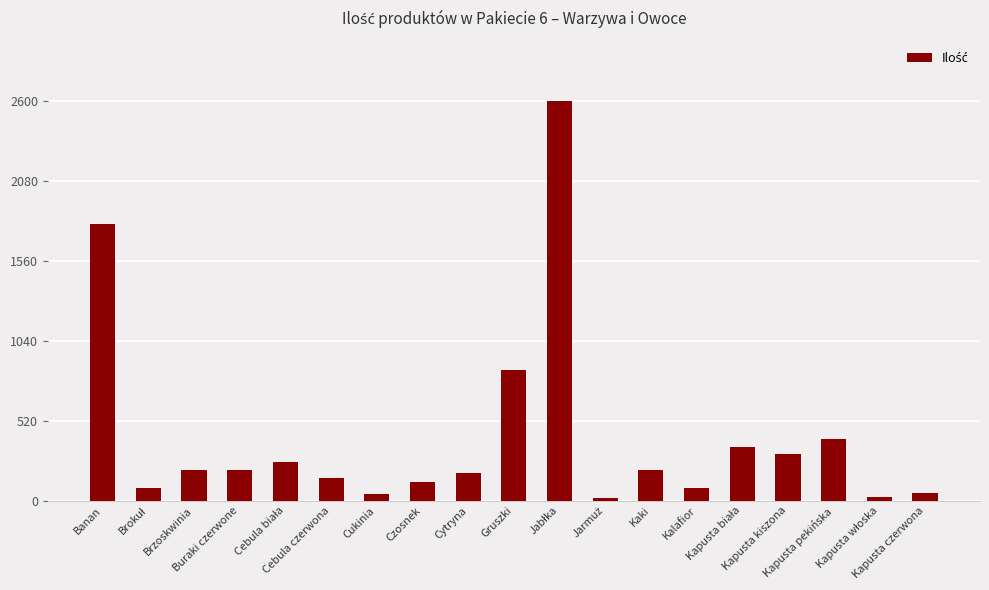

How many bars are there in total?

19